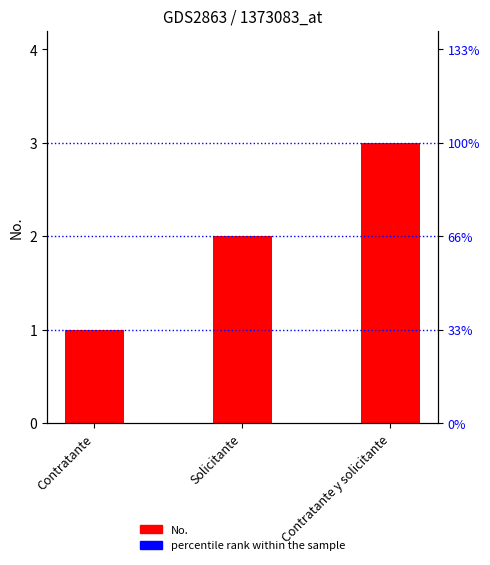

Rank the categories by value from lowest to highest.

Contratante, Solicitante, Contratante y solicitante